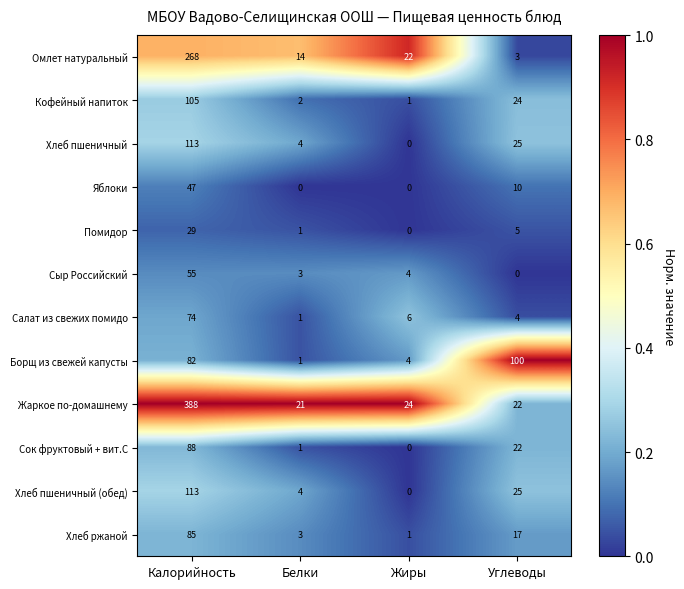

Which series changed the most between Калорийность and Жиры?

Жаркое по-домашнему